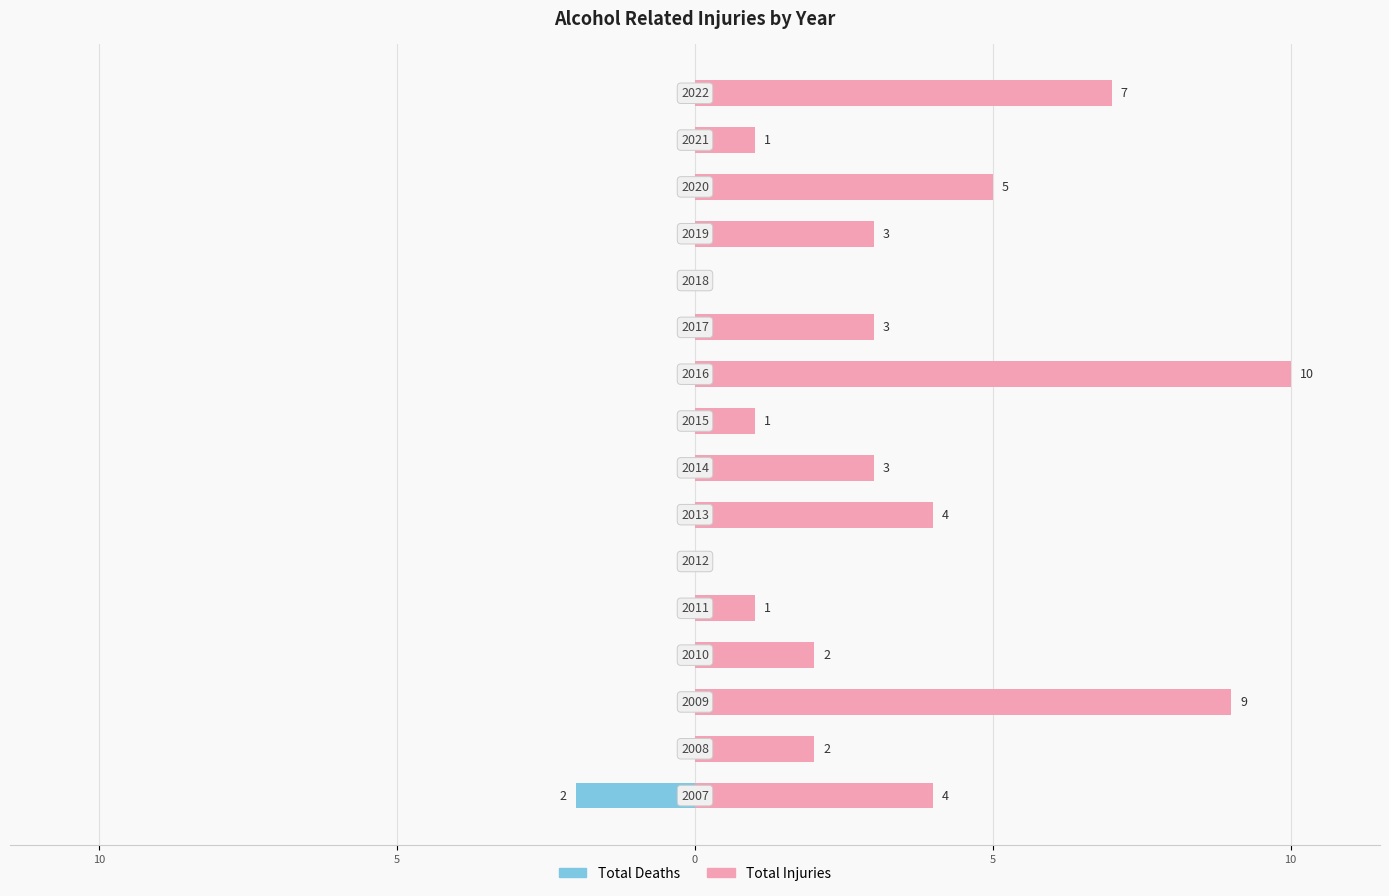

List the series in order of their peak value, highest first.

Total Injuries, Total Deaths